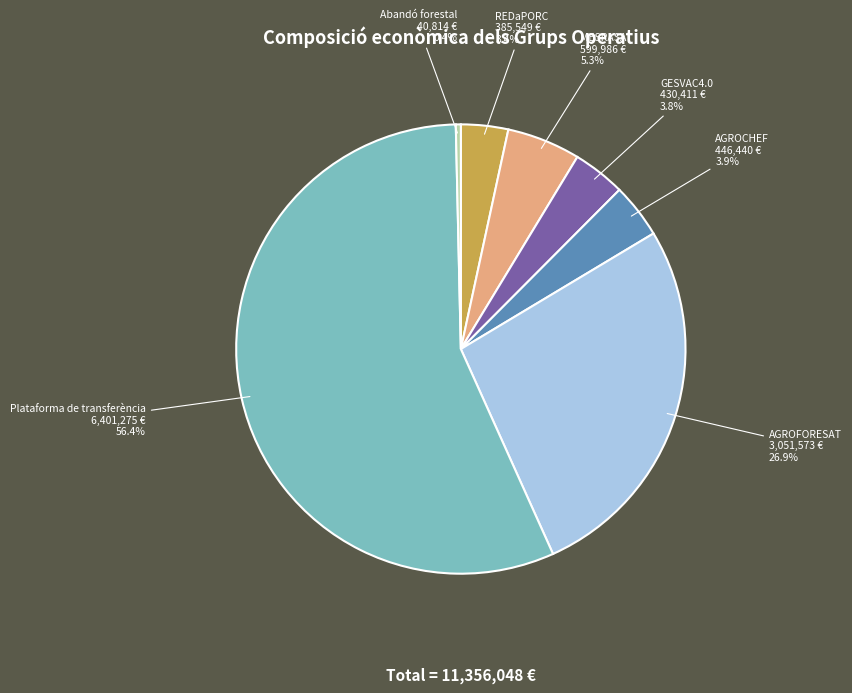

What percentage is the MESRASA slice, to the nearest percent?

5%